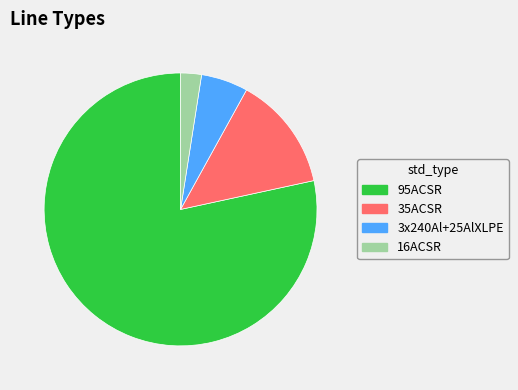

Do 95ACSR and 3x240Al+25AlXLPE together represent more than half of the pie?

Yes